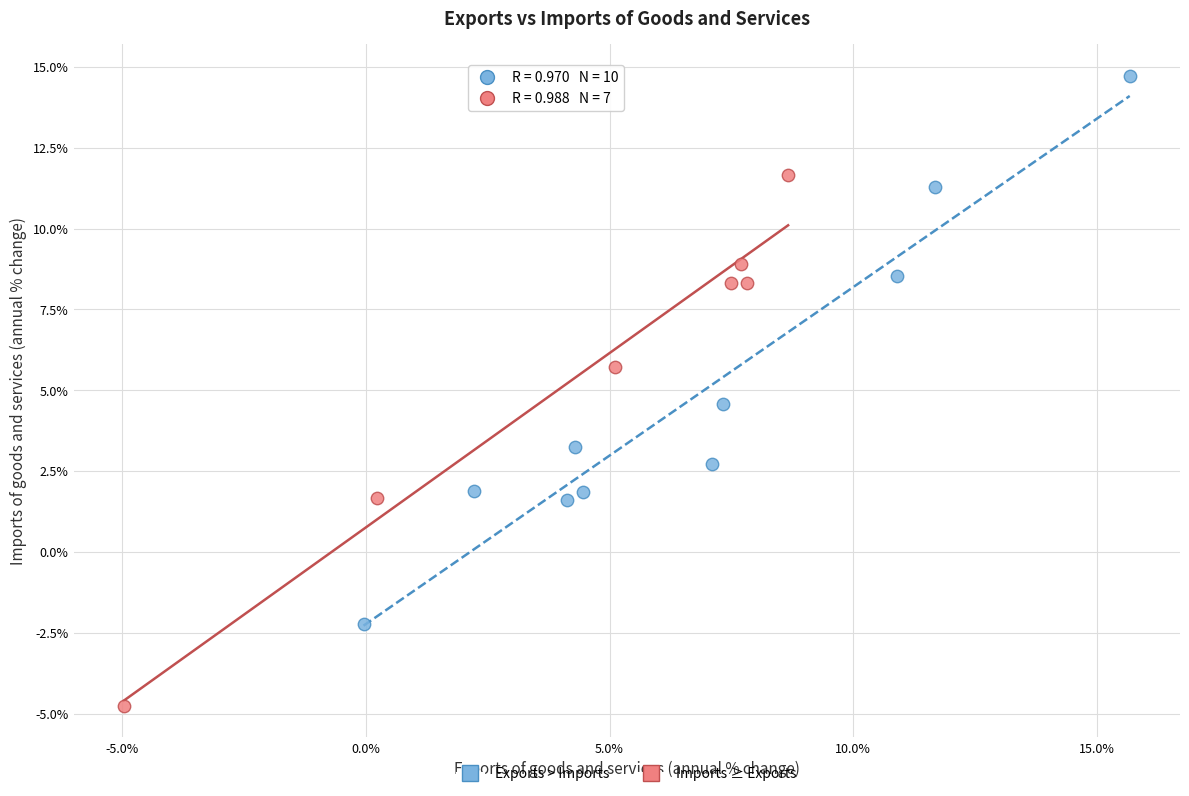

Which series reaches the minimum Y coordinate?

Imports ≥ Exports